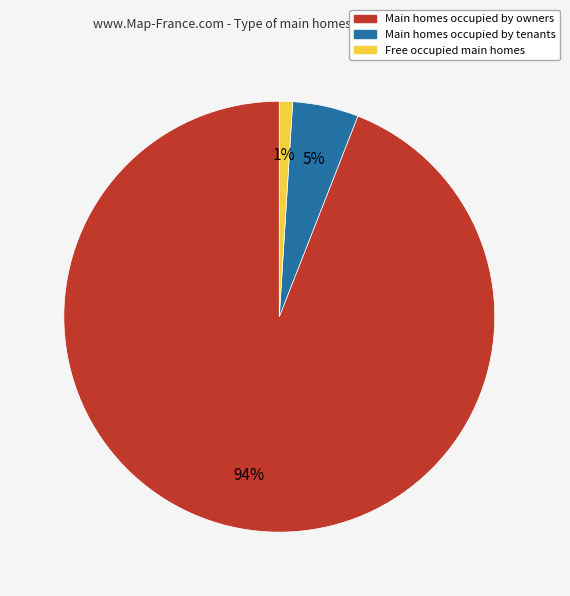

To the nearest percent, what is the average slice percentage?

33%